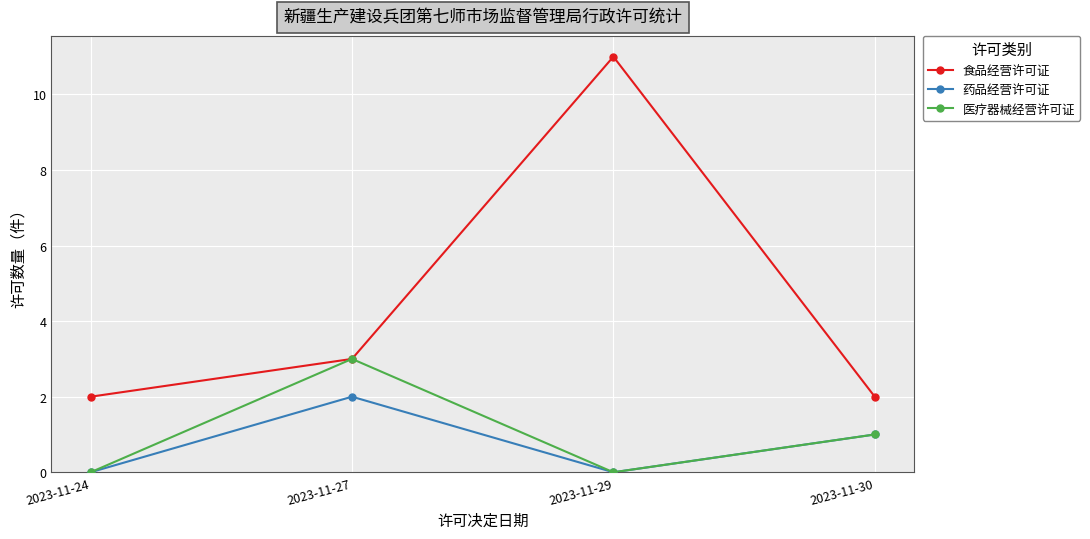

How many interior local valleys does the 药品经营许可证 series have?

1